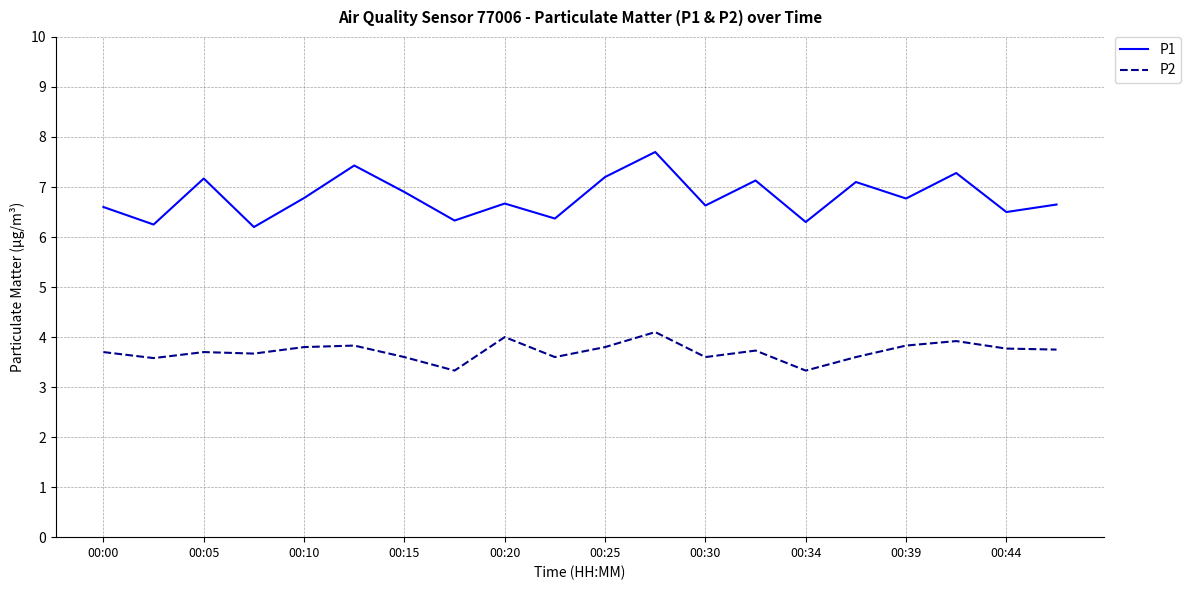

What is the difference between the maximum and second lowest values in the P2 series?

0.8